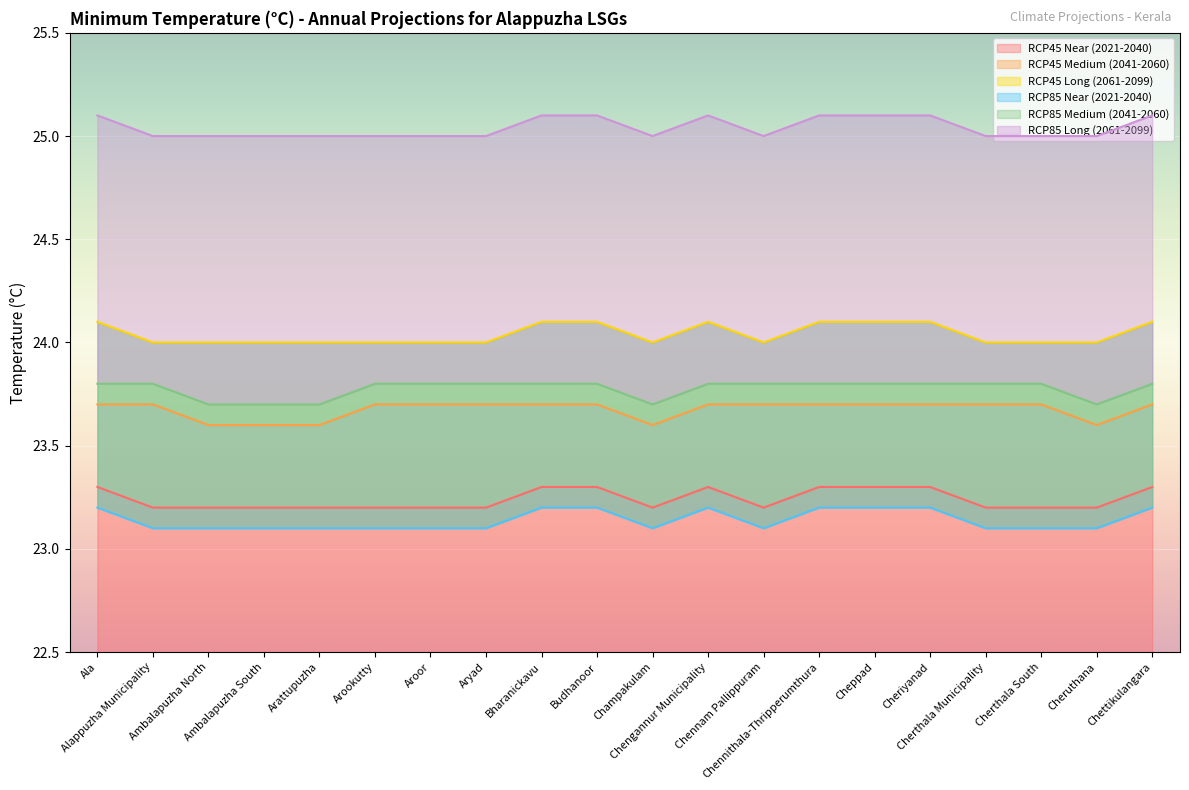

What is the minimum value shown in the chart?

23.1